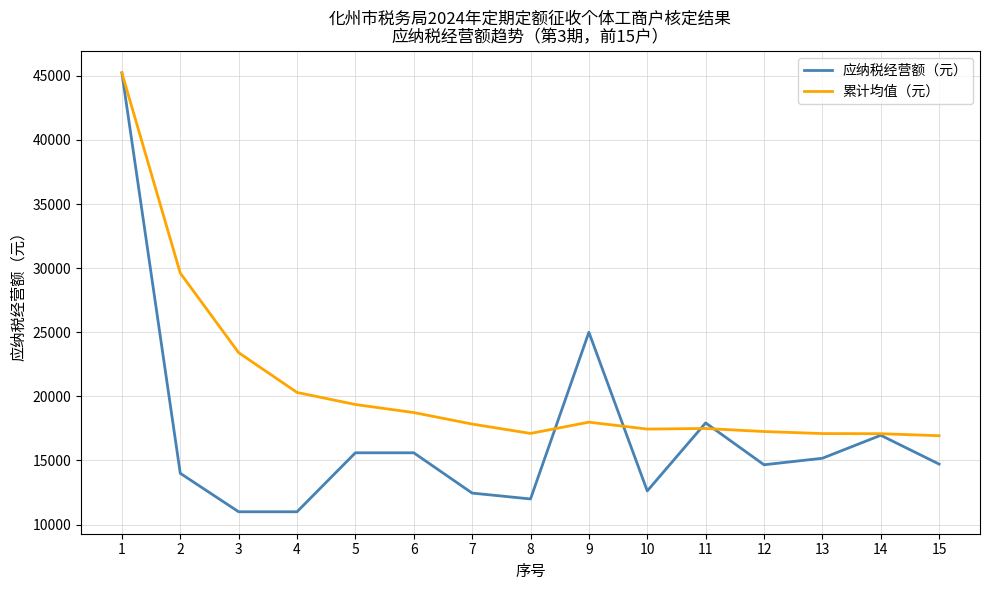

Is the value of 累计均值（元） at 10 greater than the value of 应纳税经营额（元） at 10?

Yes